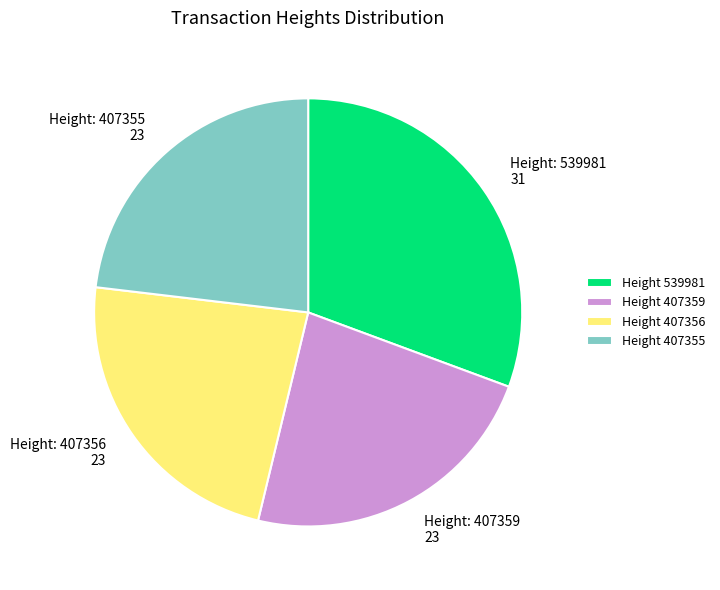

Is there a majority slice in this chart?

No